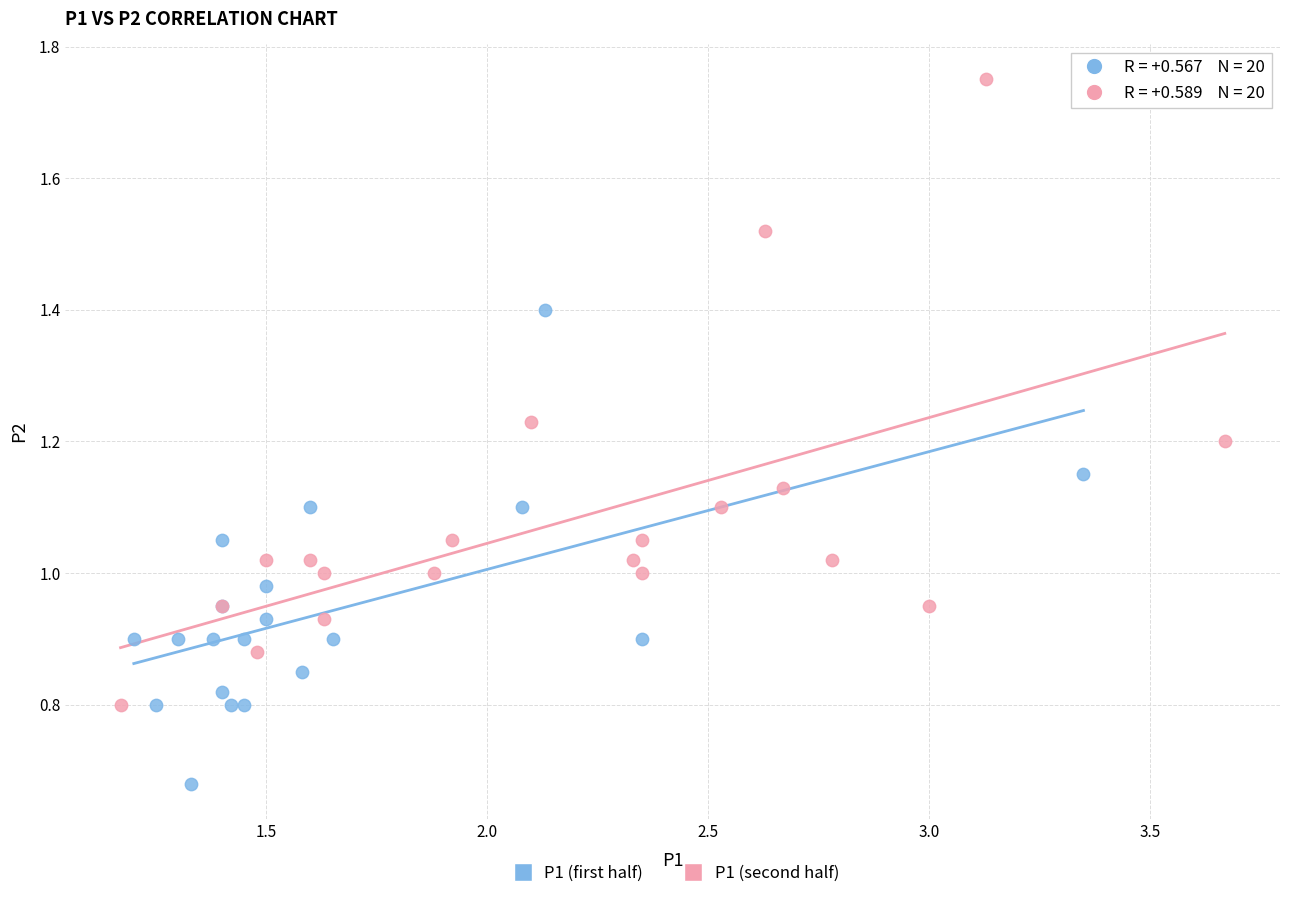

What are all the series names shown in the legend?

P1 (first half), P1 (second half)